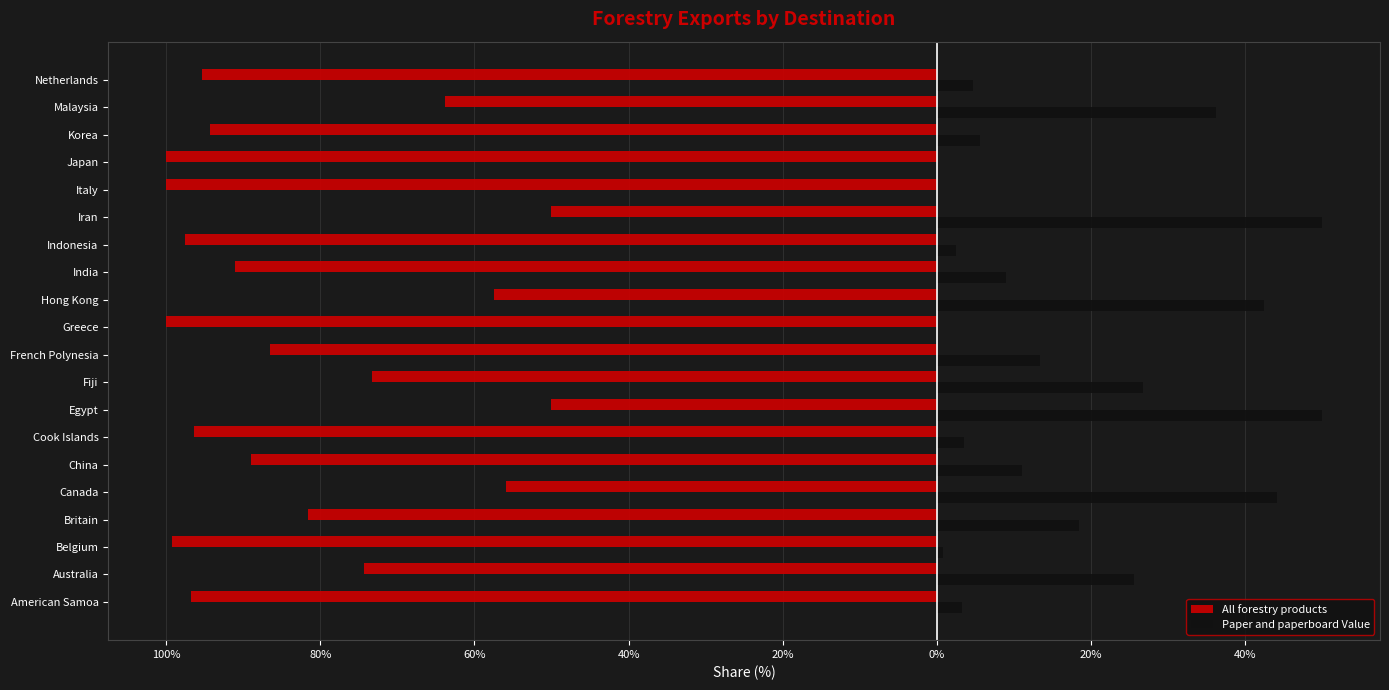

What are all the series names shown in the legend?

All forestry products, Paper and paperboard Value